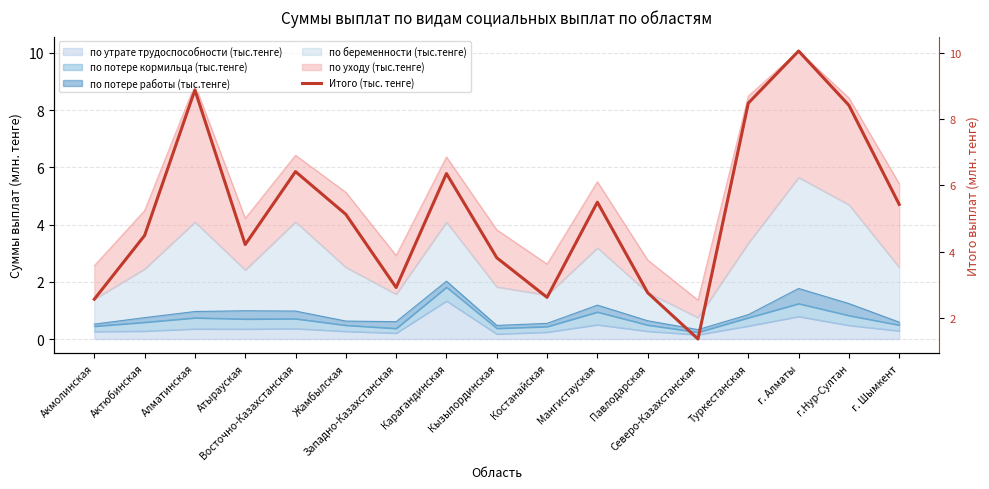

Which category has the highest value across all series?

г. Алматы